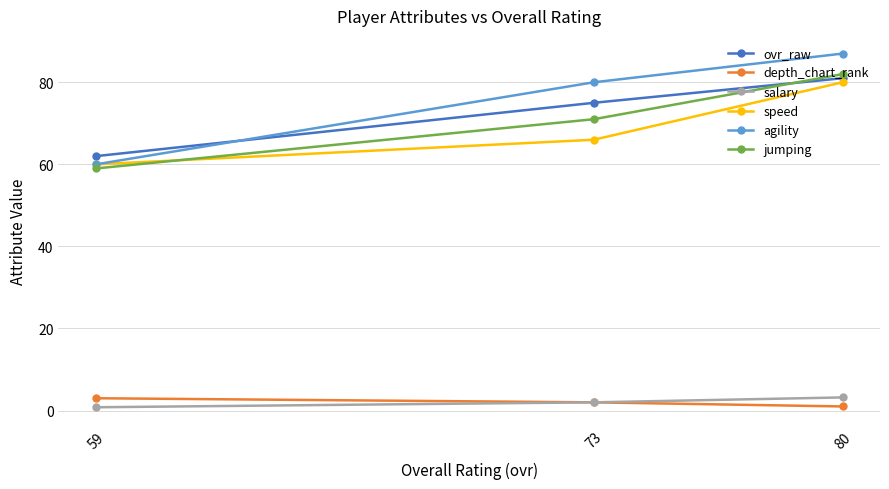

At how many categories does at least one series exceed 8?

3